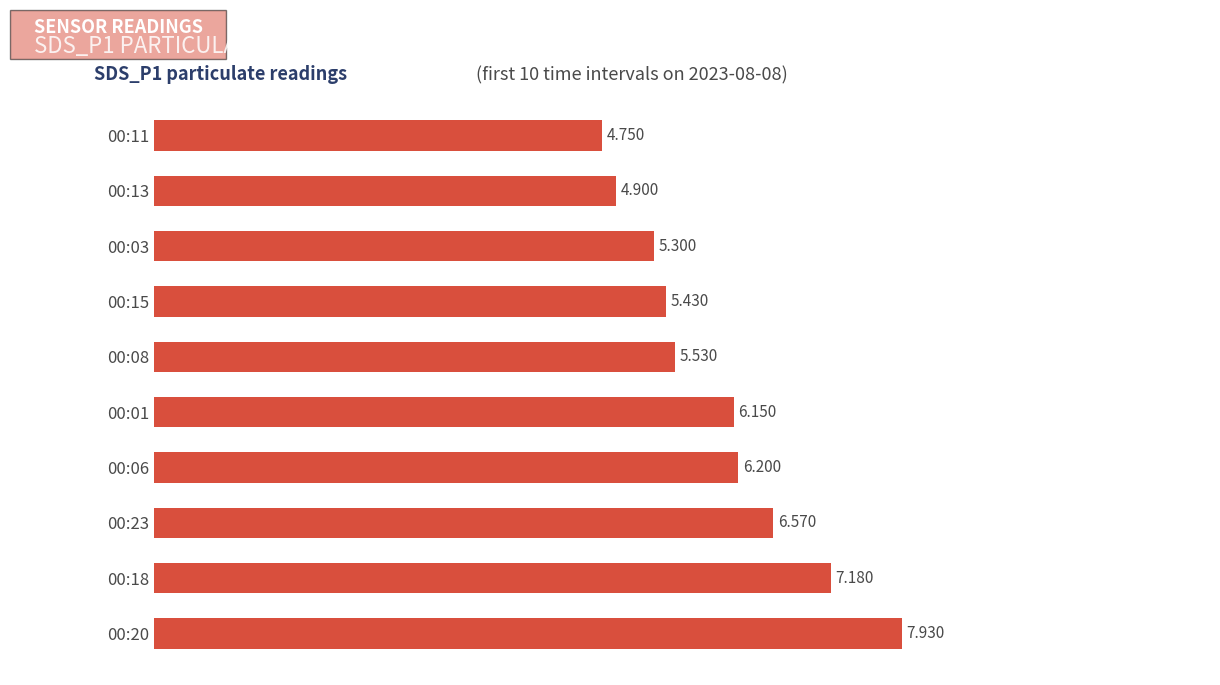

What is the minimum value shown in the chart?

4.8